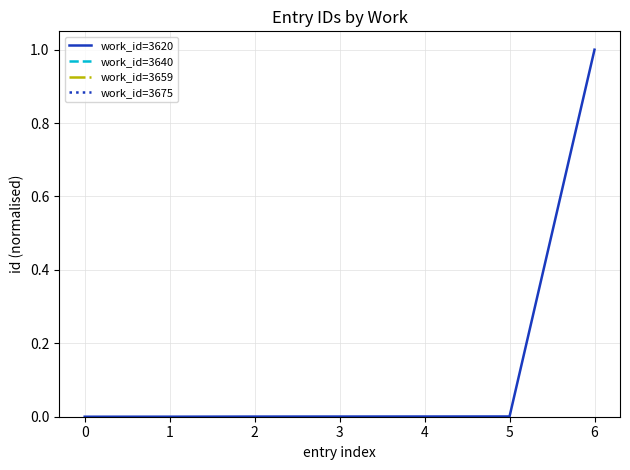

What is the maximum value shown in the chart?

1.0